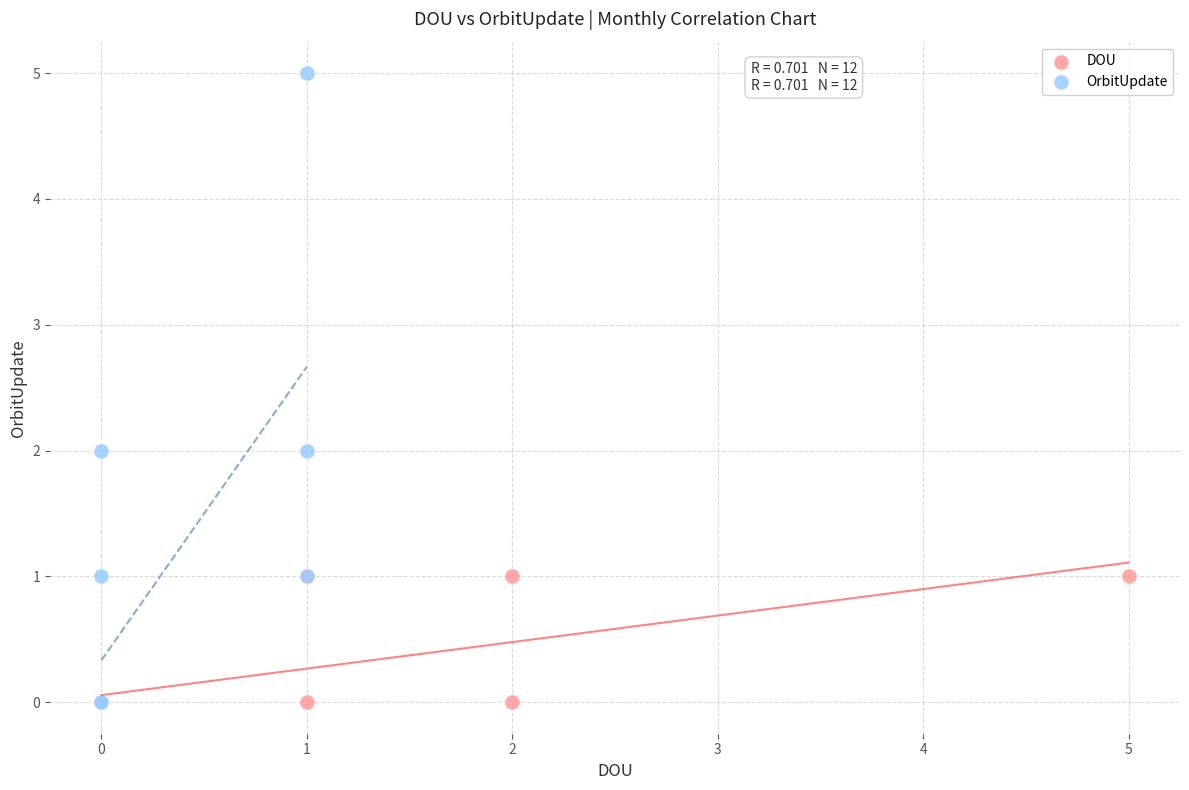

Which series reaches the maximum Y coordinate?

OrbitUpdate